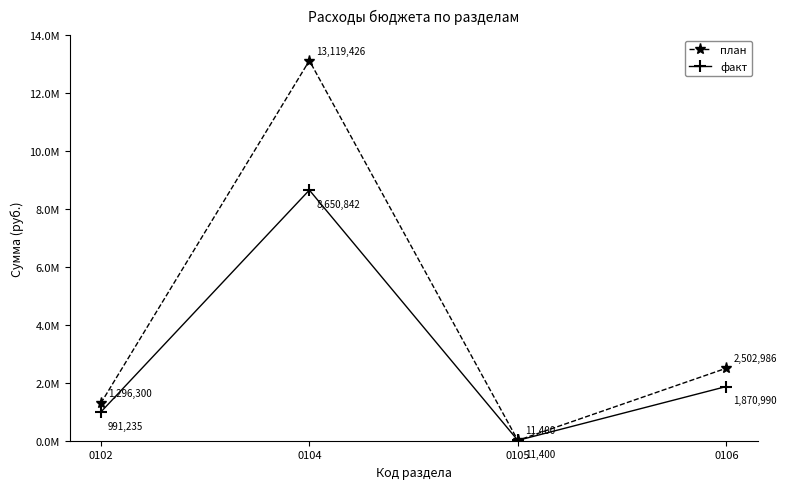

True or false: план and факт intersect in this chart.

False